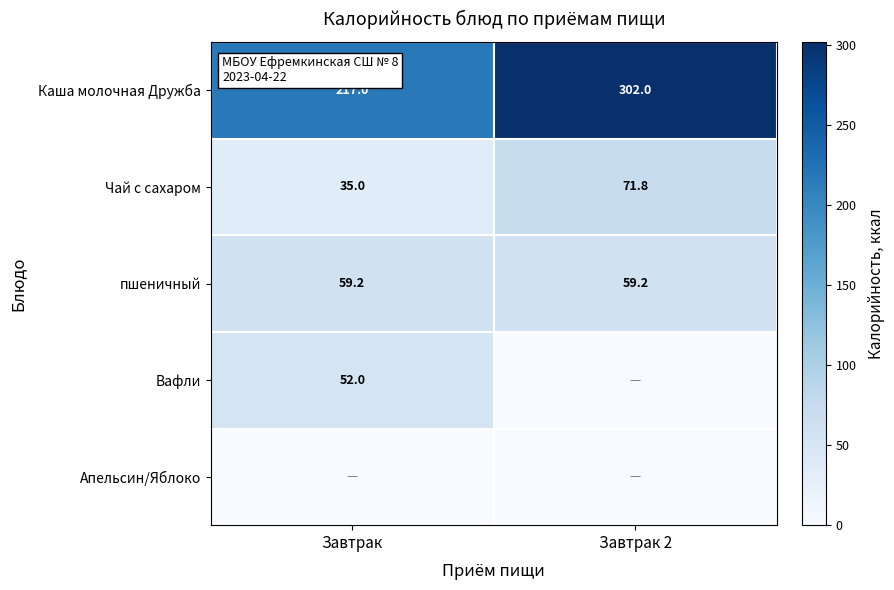

The Каша молочная Дружба series shows 88.1 at Завтрак 2. True or false?

False